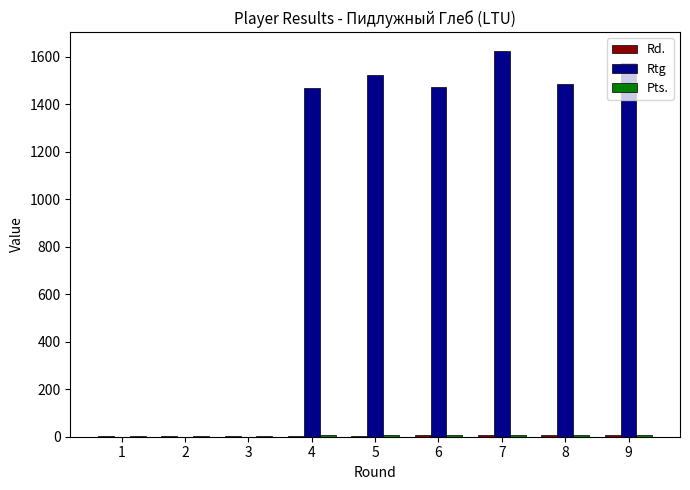

How many distinct data groups are displayed?

3